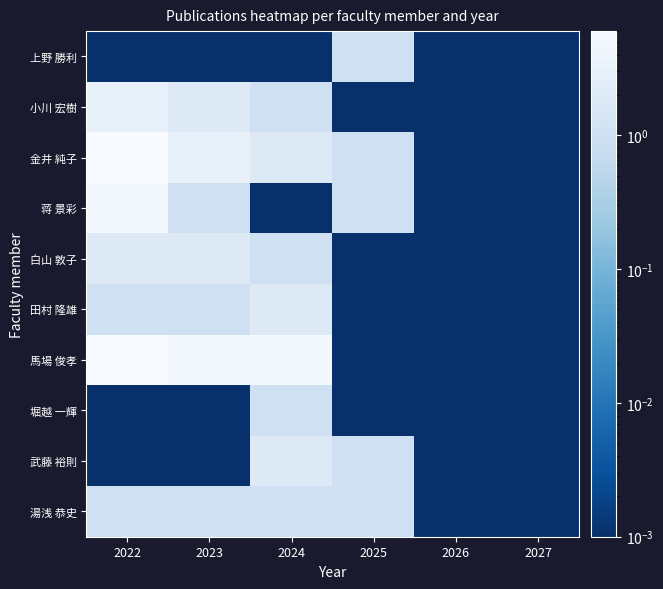

Reading left to right, transcribe all the data shown in this chart.

上野 勝利: 2022=0.0	2023=0.0	2024=0.0	2025=1.0	2026=0.0	2027=0.0
小川 宏樹: 2022=3.0	2023=2.0	2024=1.0	2025=0.0	2026=0.0	2027=0.0
金井 純子: 2022=6.0	2023=3.0	2024=2.0	2025=1.0	2026=0.0	2027=0.0
蒋 景彩: 2022=5.0	2023=1.0	2024=0.0	2025=1.0	2026=0.0	2027=0.0
白山 敦子: 2022=2.0	2023=2.0	2024=1.0	2025=0.0	2026=0.0	2027=0.0
田村 隆雄: 2022=1.0	2023=1.0	2024=2.0	2025=0.0	2026=0.0	2027=0.0
馬場 俊孝: 2022=6.0	2023=5.0	2024=5.0	2025=0.0	2026=0.0	2027=0.0
堀越 一輝: 2022=0.0	2023=0.0	2024=1.0	2025=0.0	2026=0.0	2027=0.0
武藤 裕則: 2022=0.0	2023=0.0	2024=2.0	2025=1.0	2026=0.0	2027=0.0
湯浅 恭史: 2022=1.0	2023=1.0	2024=1.0	2025=1.0	2026=0.0	2027=0.0